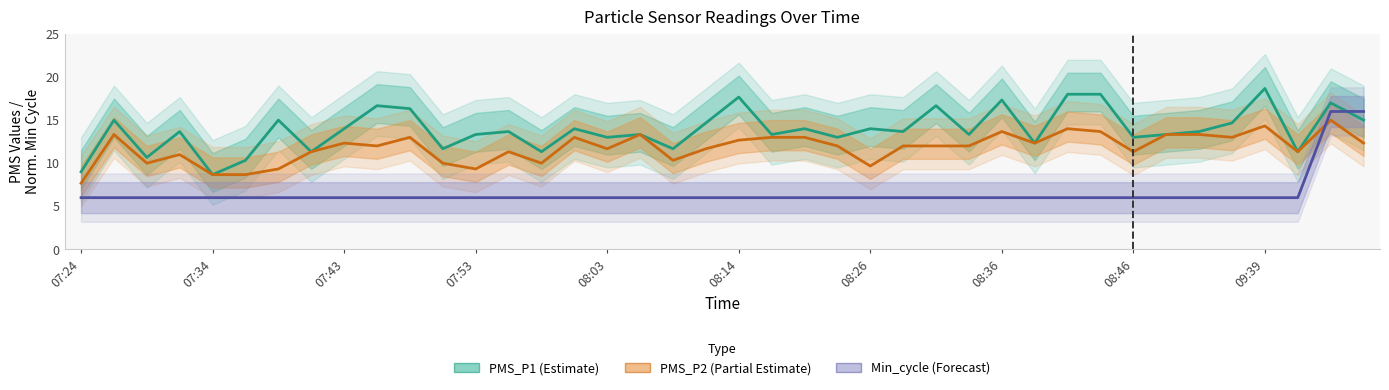

List the series in order of their peak value, lowest first.

PMS_P2 (Partial Estimate), Min_cycle (Forecast), PMS_P1 (Estimate)